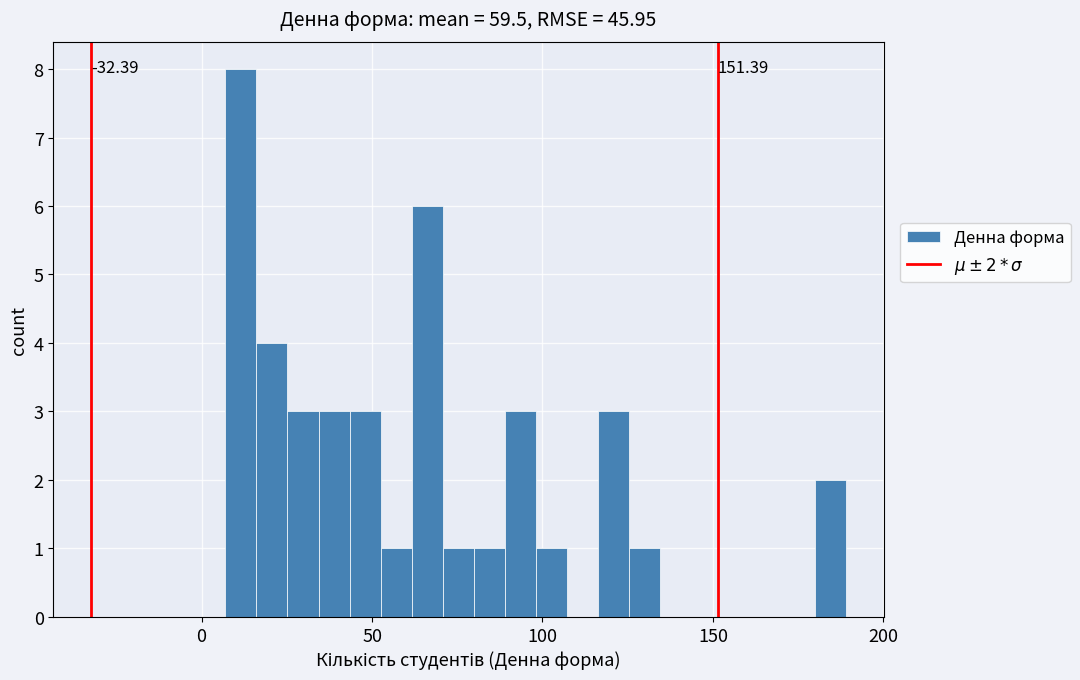

Around what value on the x-axis is the tallest bar? Give the approximate position of its centre, as read against the axis.

10